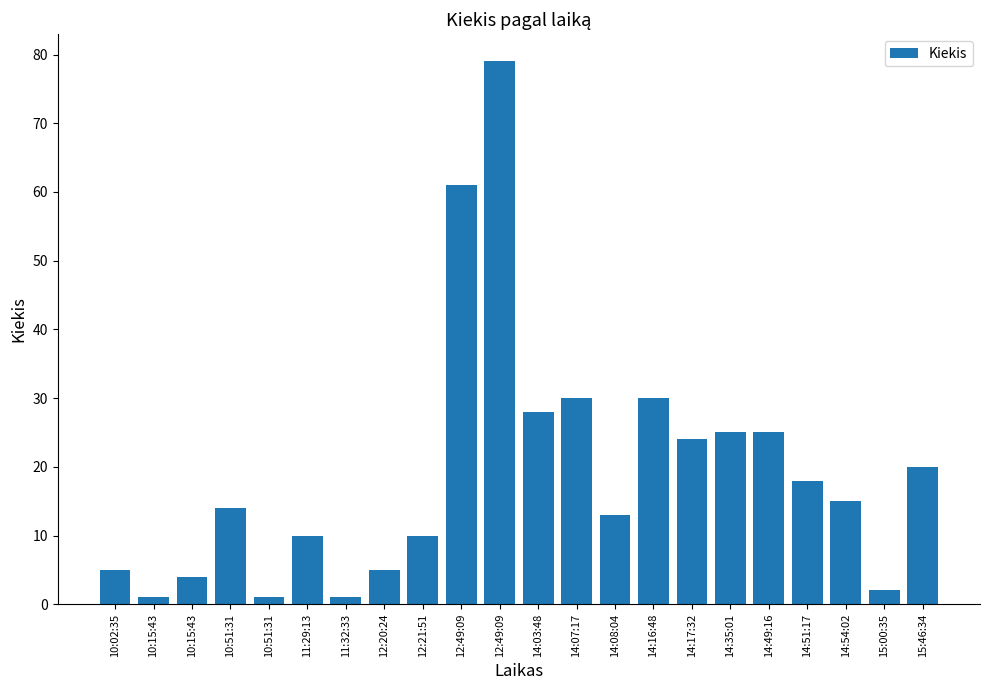

Which category has the highest value across all series?

12:49:09